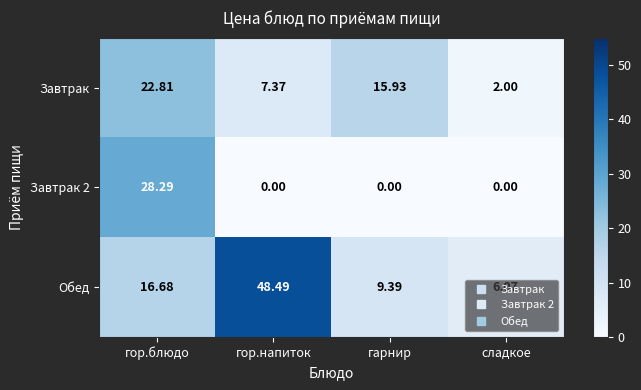

Which series has the largest total across all categories?

Обед